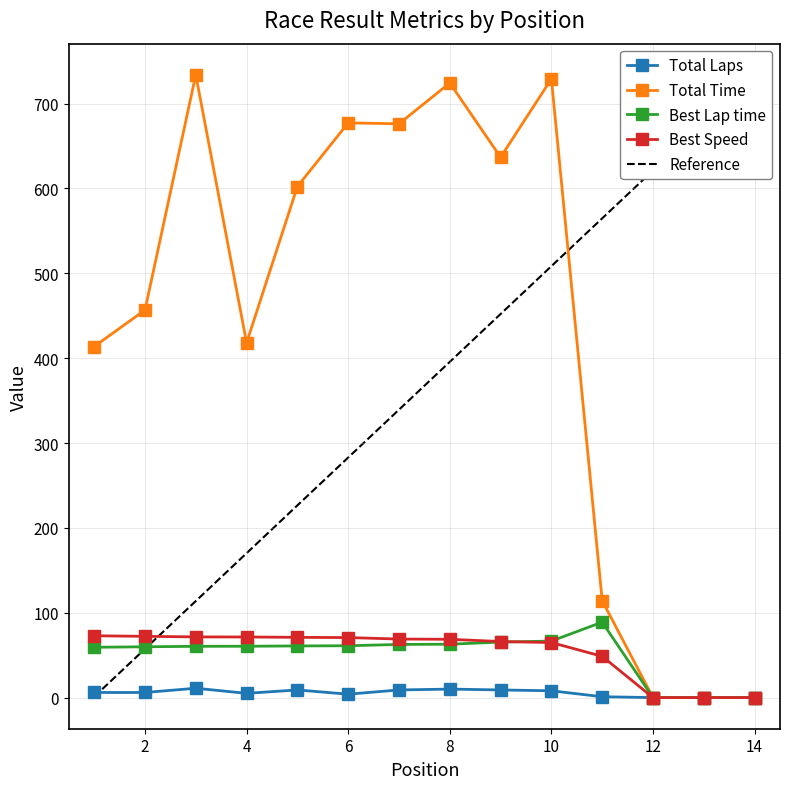

True or false: Total Laps and Best Speed cross at least once.

False